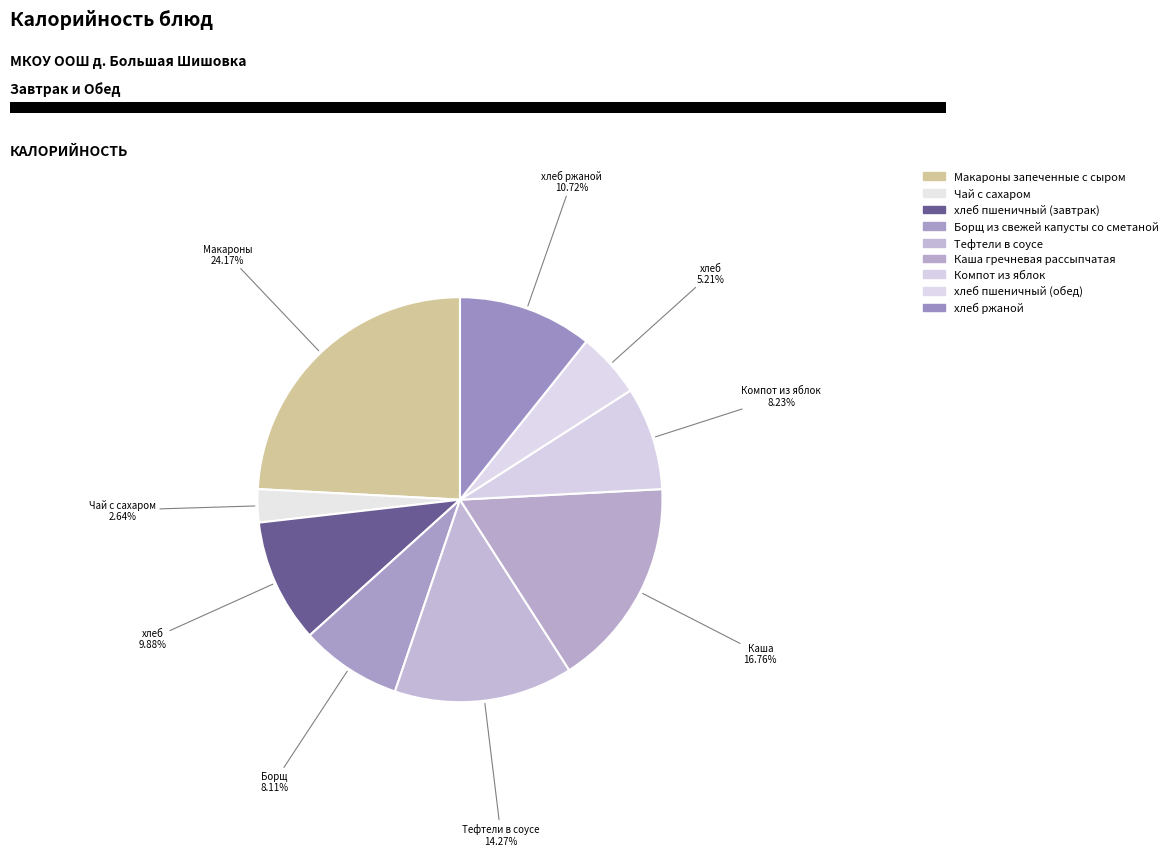

Rank the categories by value from highest to lowest.

Макароны запеченные с сыром, Каша гречневая рассыпчатая, Тефтели в соусе, хлеб ржаной, хлеб пшеничный (завтрак), Компот из яблок, Борщ из свежей капусты со сметаной, хлеб пшеничный (обед), Чай с сахаром